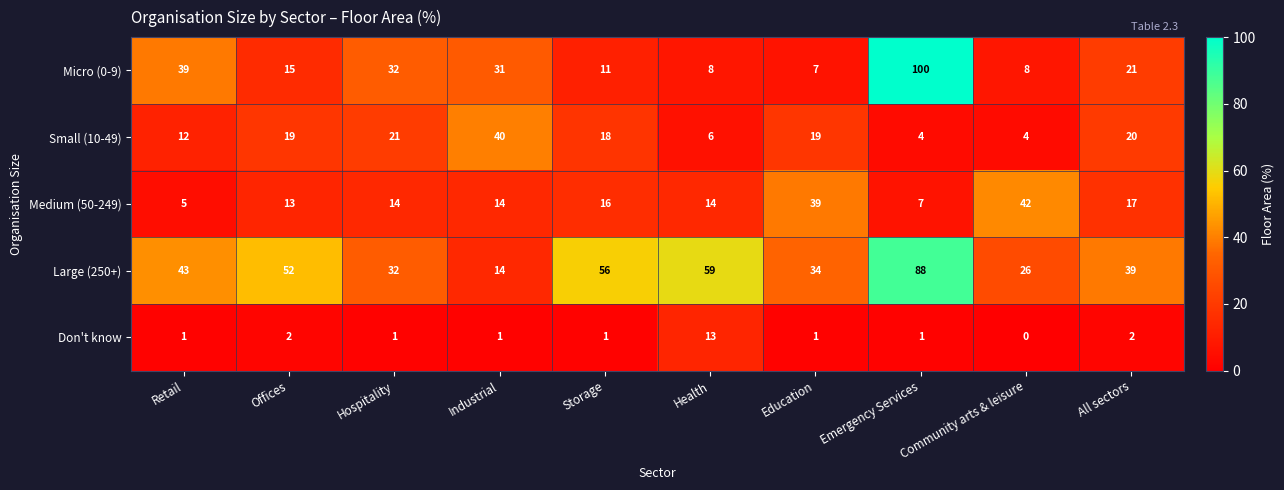

Where is Small (10-49) nearest to the value 22?

Hospitality